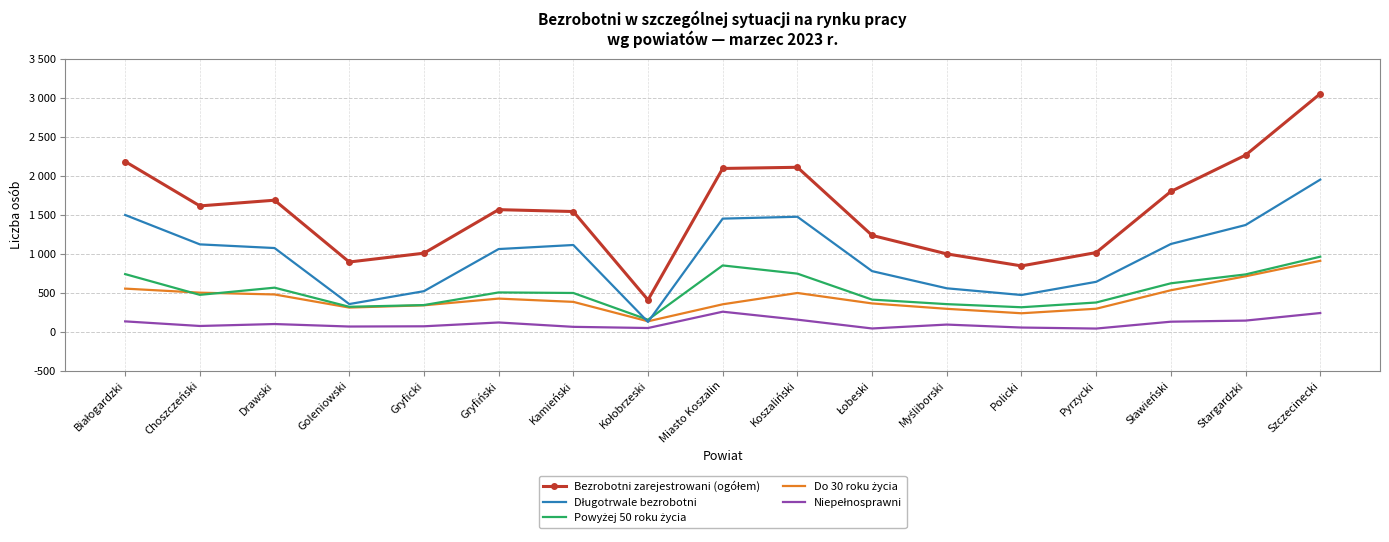

List the labels in order of Powyżej 50 roku życia value, smallest first.

Kołobrzeski, Policki, Goleniowski, Gryficki, Myśliborski, Pyrzycki, Łobeski, Choszczeński, Kamieński, Gryfiński, Drawski, Sławieński, Stargardzki, Białogardzki, Koszaliński, Miasto Koszalin, Szczecinecki